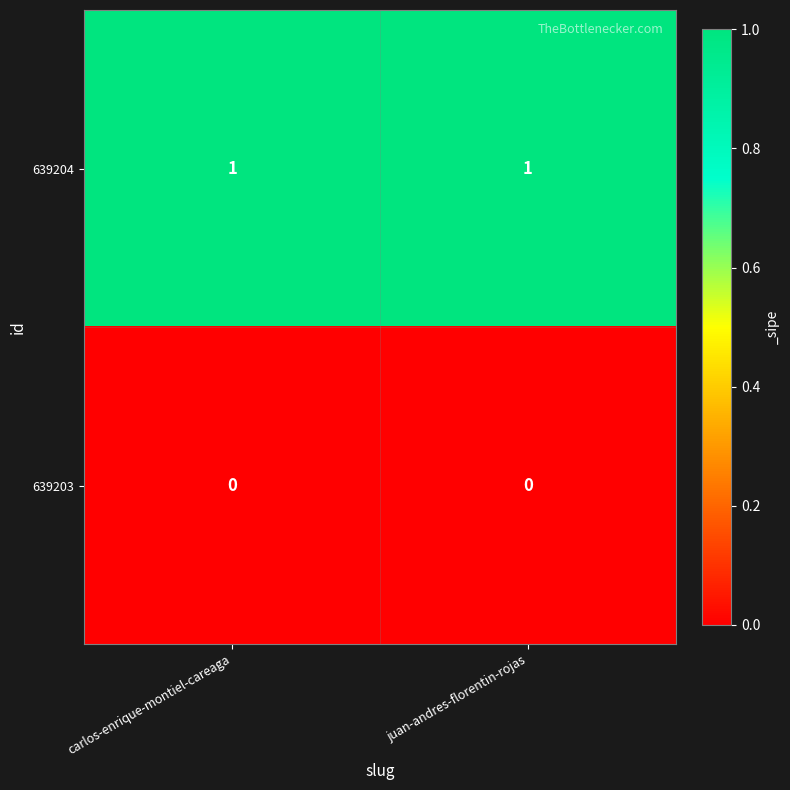

What is the total value across all series at juan-andres-florentin-rojas?

1